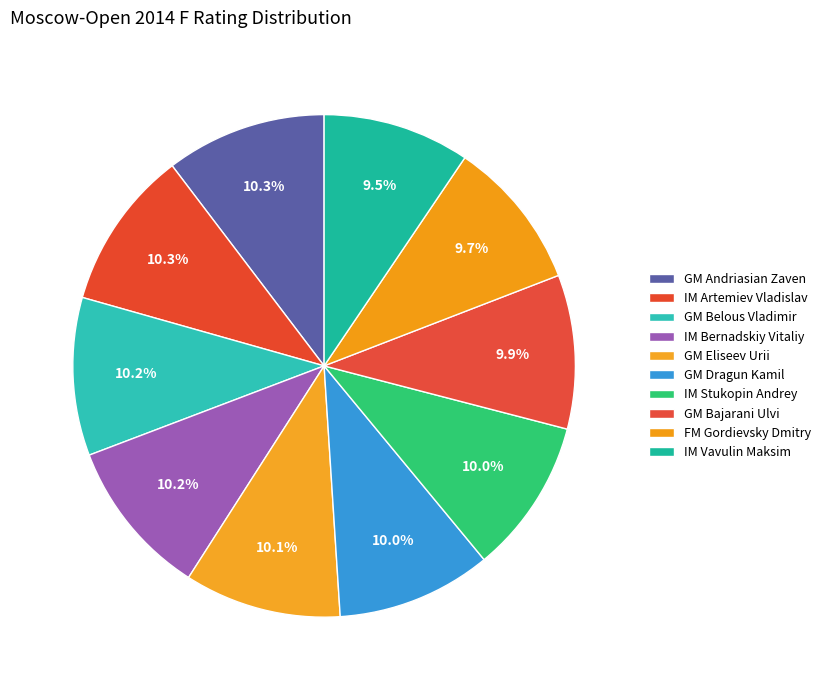

How many slices are in this pie chart?

10